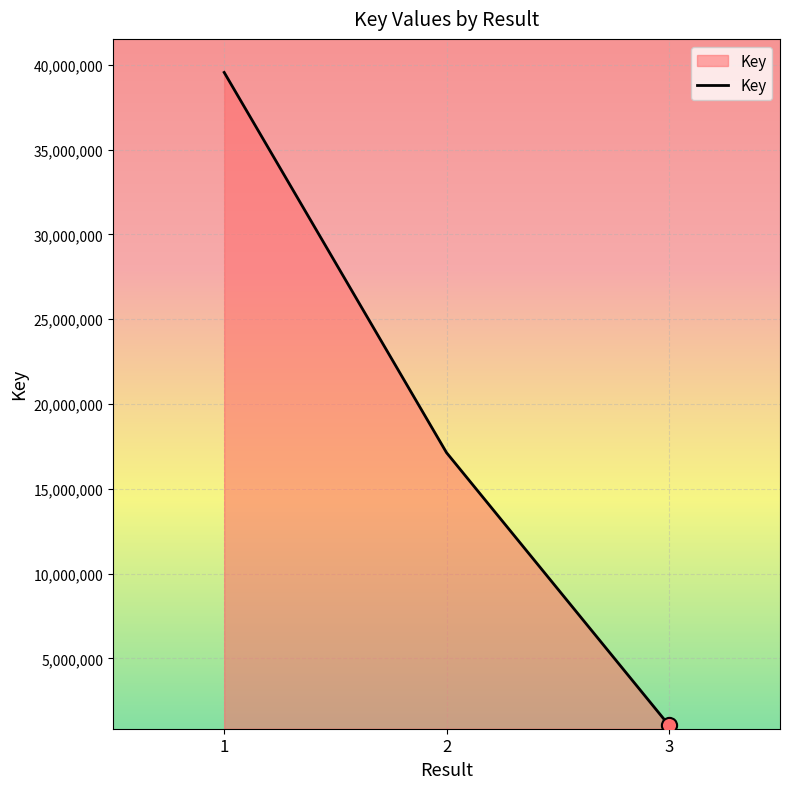

Which has a higher value, 3 or 2?

2